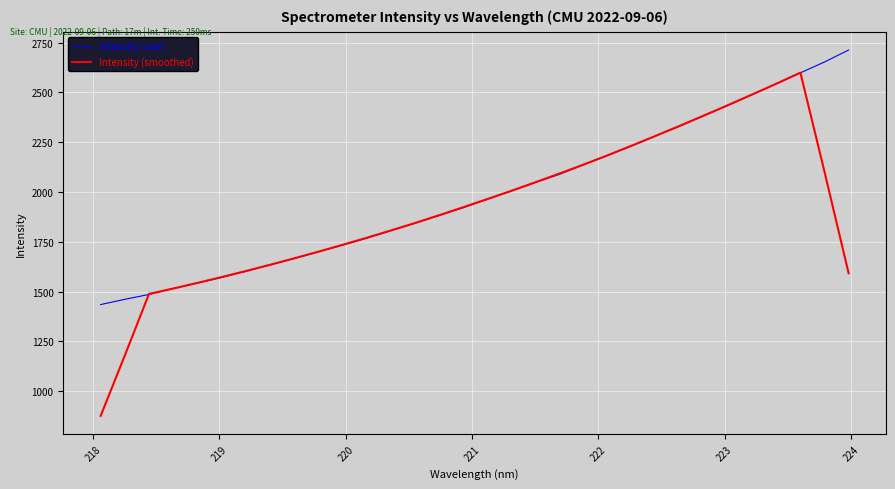

Which series has the largest range (max minus min)?

Intensity (smoothed)